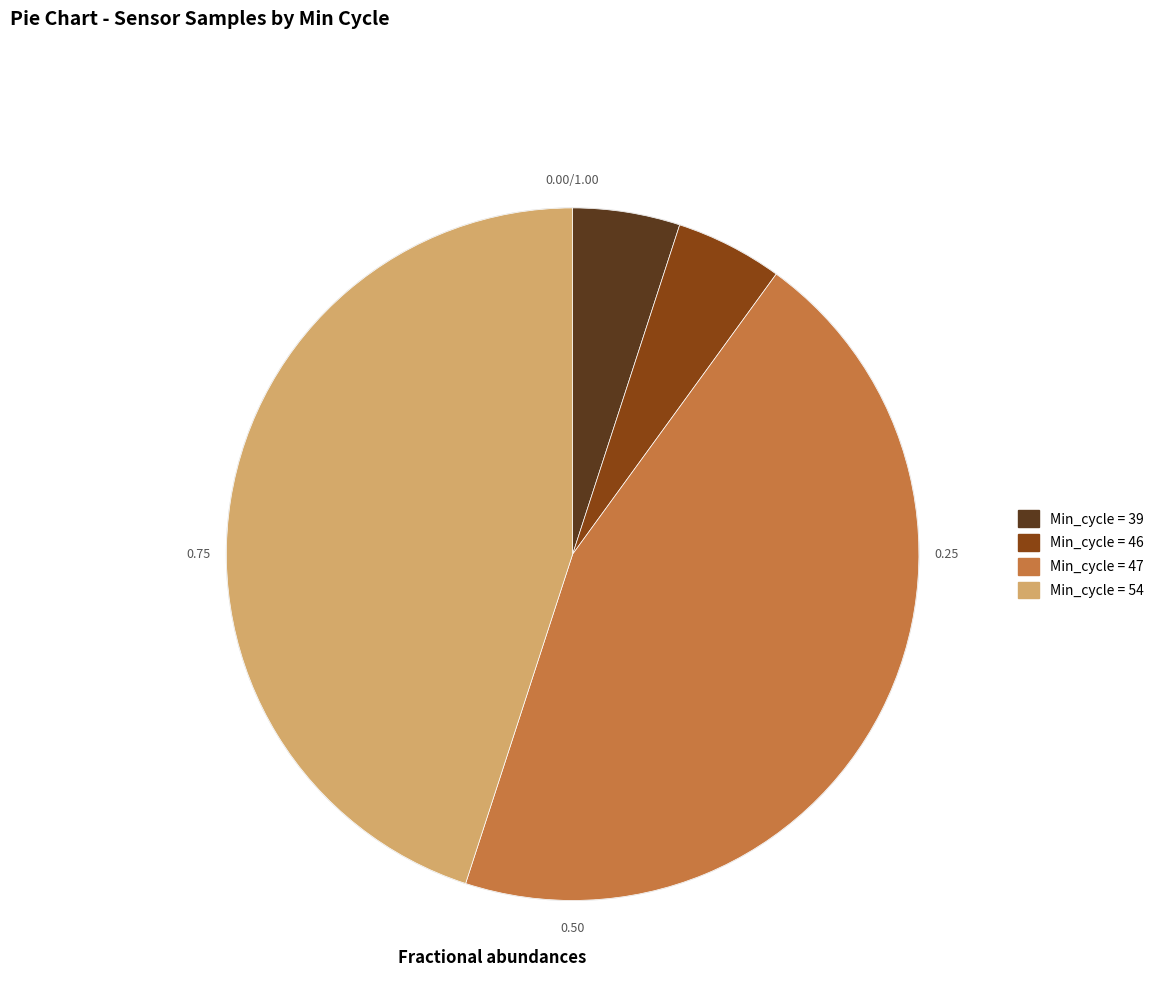

Is there any slice that represents more than half of the pie?

No